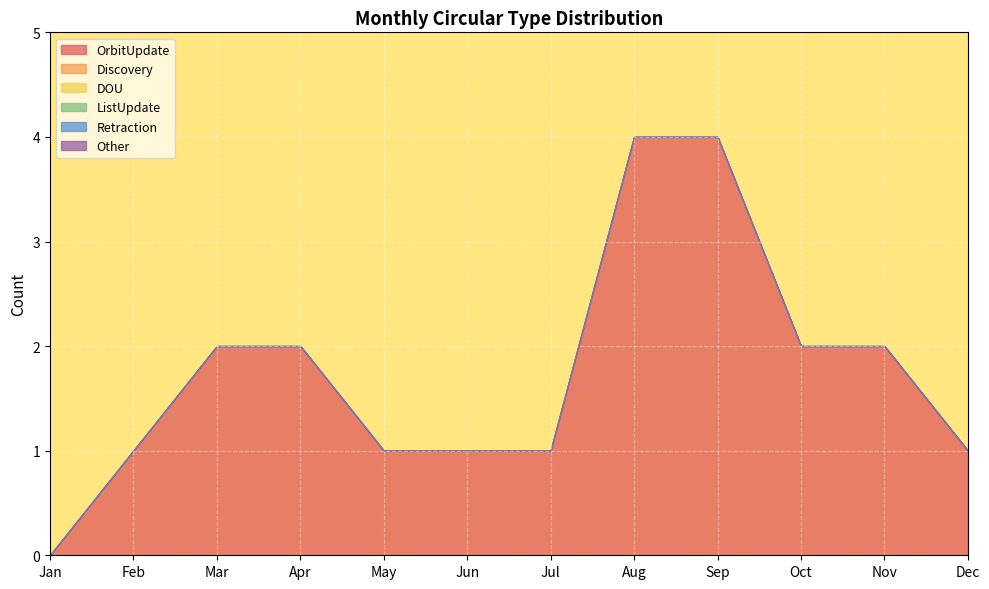

List the labels in order of ListUpdate value, largest first.

Jan, Feb, Mar, Apr, May, Jun, Jul, Aug, Sep, Oct, Nov, Dec